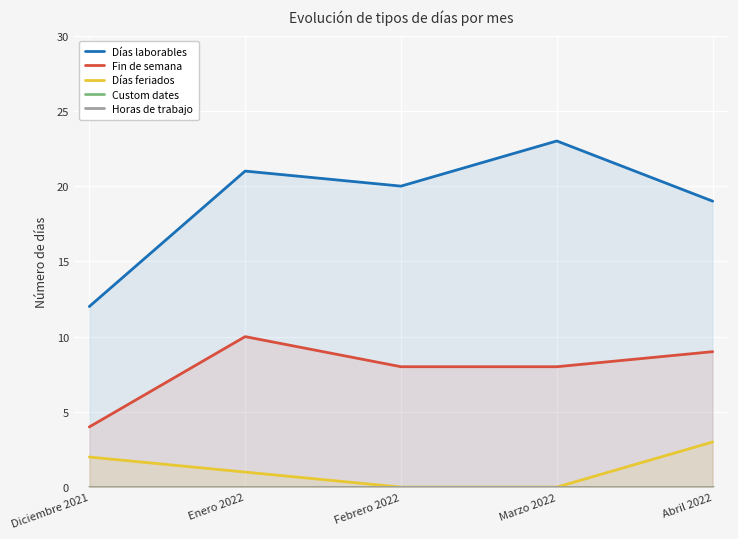

What is the sum of the Días laborables values at Febrero 2022 and Diciembre 2021?

32